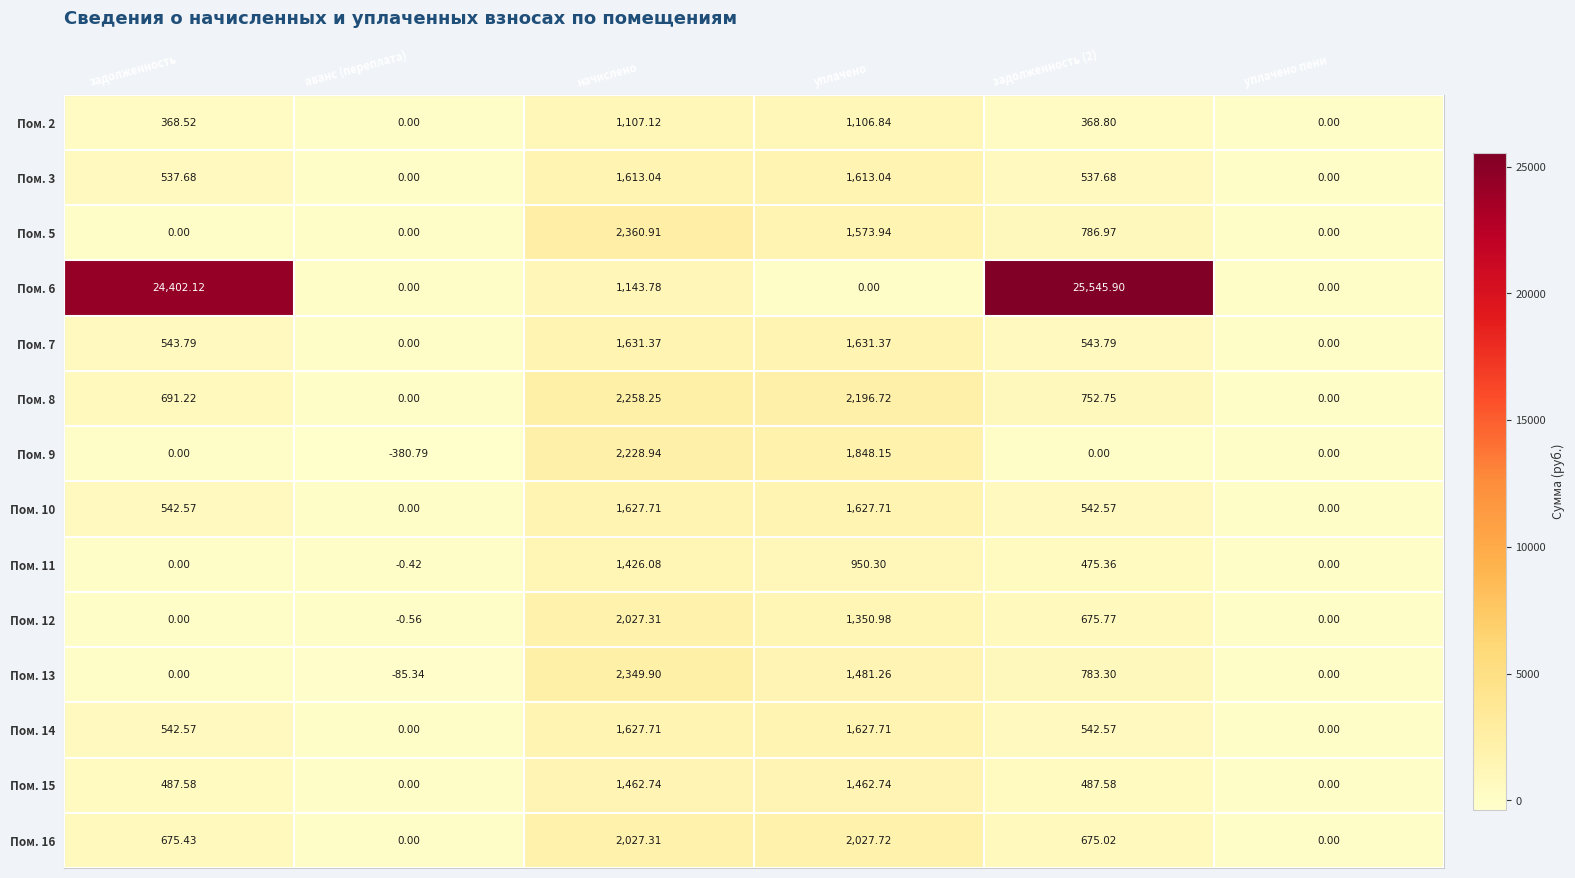

Which label corresponds to the smallest value in the chart?

аванс (переплата)